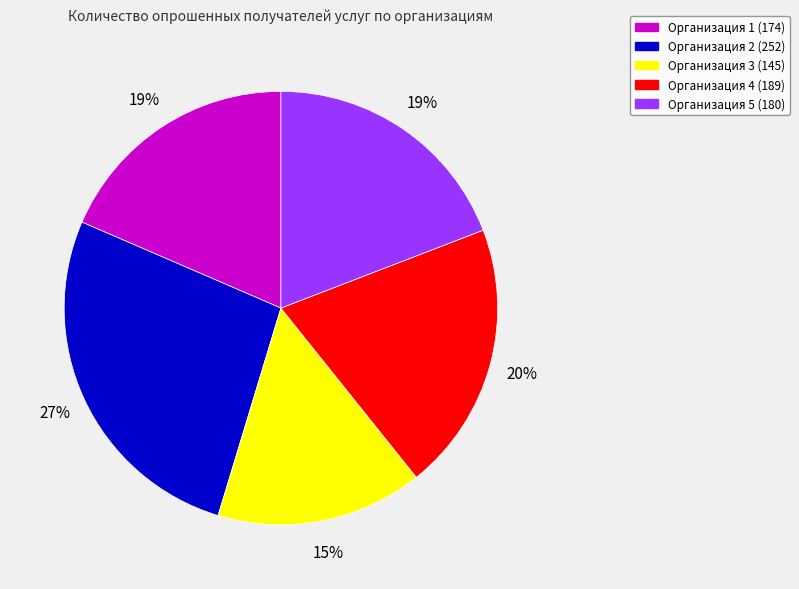

Which slice is the smallest?

Организация 3 (145)